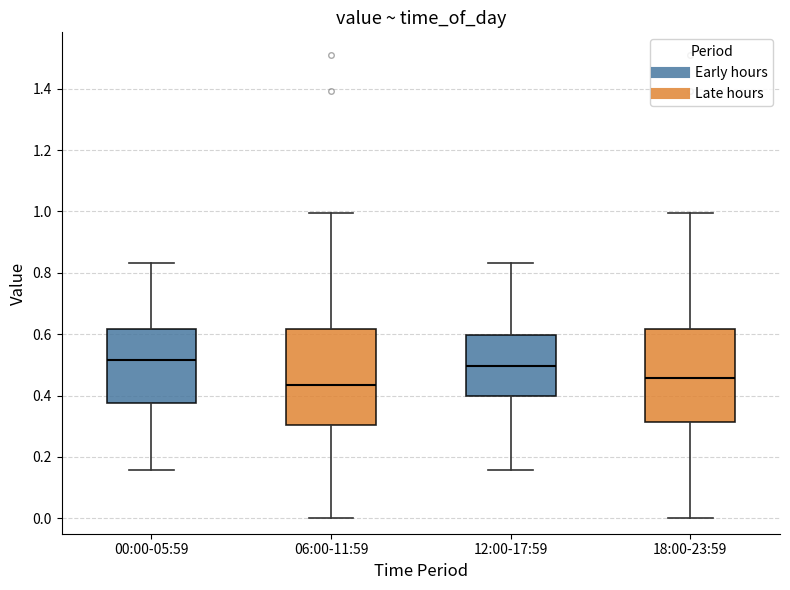

Reading left to right, transcribe this box plot: for each box, give where its median line is, the range the box spans, and where its two whiskers end, as read against the y-axis. The values are not printed on the chart, so give them approximately, as read against the axis.

00:00-05:59: median 0.52, box 0.38 to 0.62, whiskers 0.16 to 0.84
06:00-11:59: median 0.44, box 0.30 to 0.62, whiskers 0.00 to 1.00
12:00-17:59: median 0.50, box 0.40 to 0.60, whiskers 0.16 to 0.84
18:00-23:59: median 0.46, box 0.32 to 0.62, whiskers 0.00 to 1.00